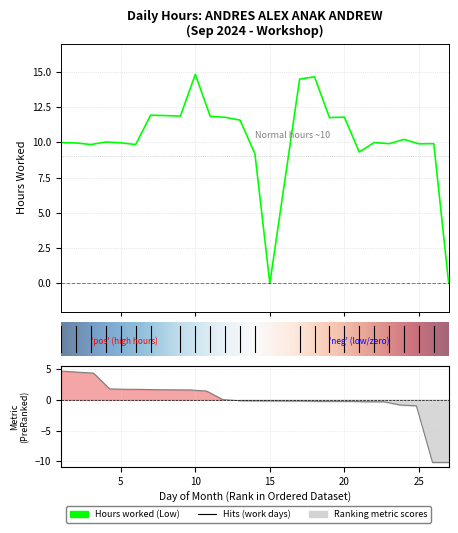

Reading right to left, what are all the values shown in this chart?

27=0.0	26=9.9	25=9.9	24=10.2	23=9.9	22=10.0	21=9.3	20=11.8	19=11.8	18=14.6	17=14.5	15=0.0	14=9.2	13=11.6	12=11.8	11=11.8	10=14.8	9=11.9	7=11.9	6=9.8	5=10.0	4=10.0	3=9.8	2=9.9	1=10.0